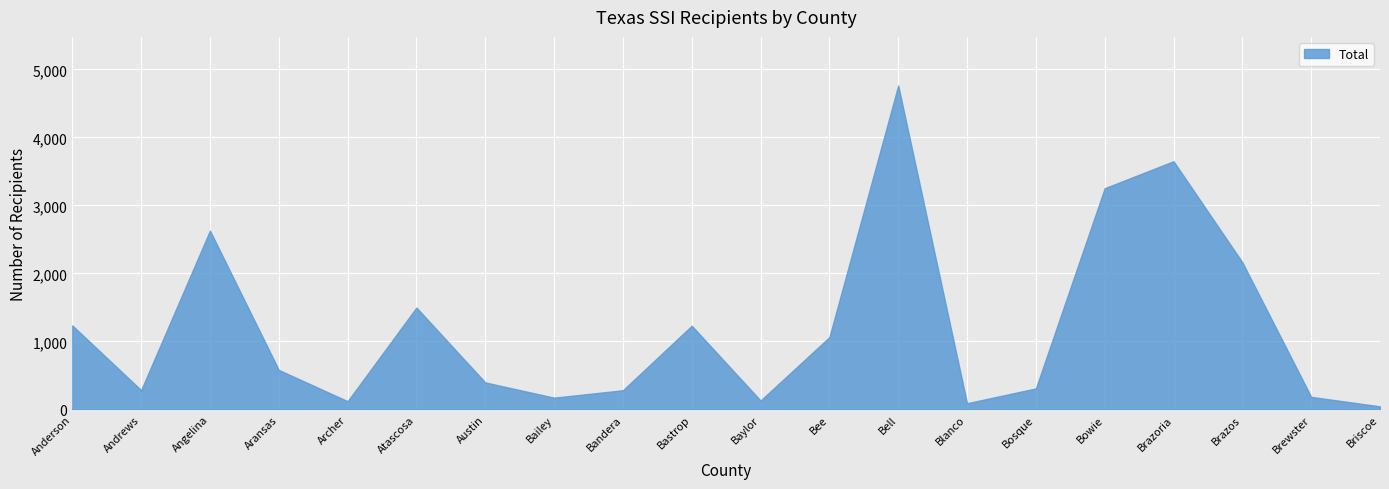

True or false: the data shows 3650 at Brazoria.

True